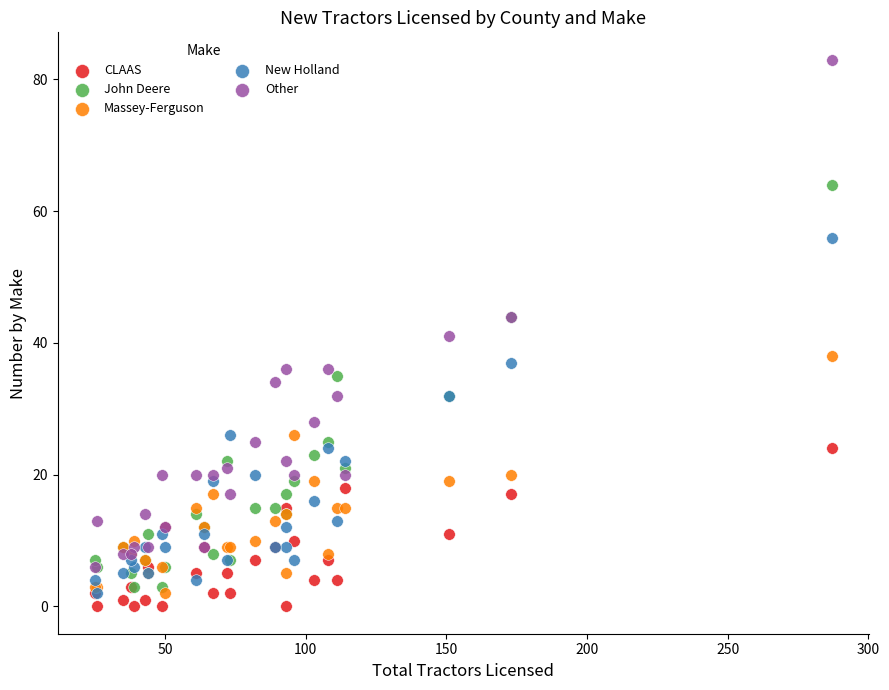

What are all the series names shown in the legend?

CLAAS, John Deere, Massey-Ferguson, New Holland, Other